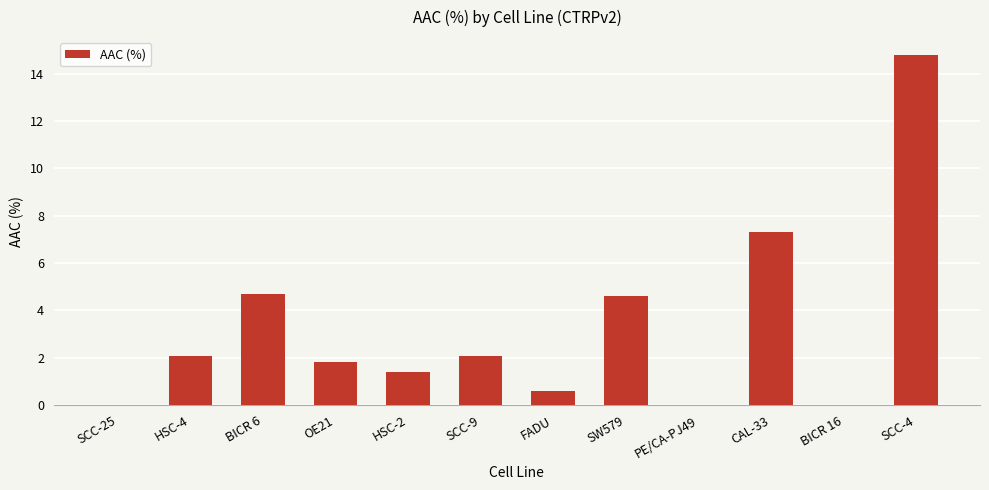

Is it true that the value at PE/CA-PJ49 is 0.0?

True